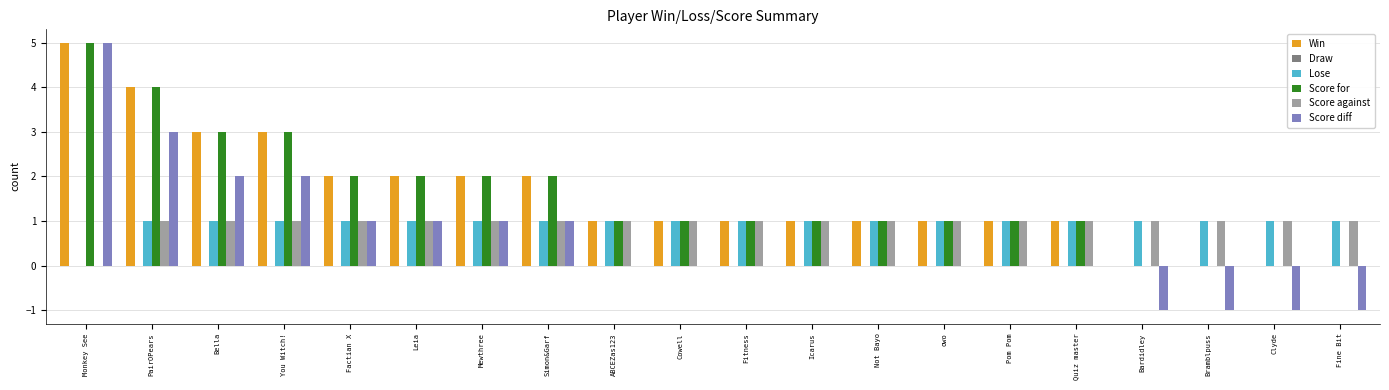

At which category is the sum across all series the highest?

Monkey See